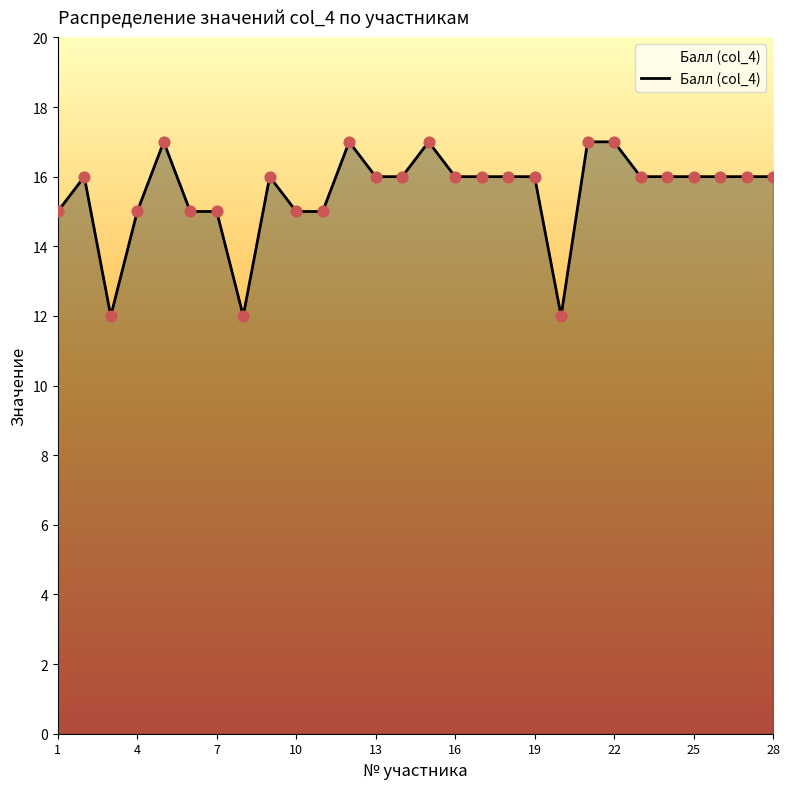

What is the maximum value shown in the chart?

17